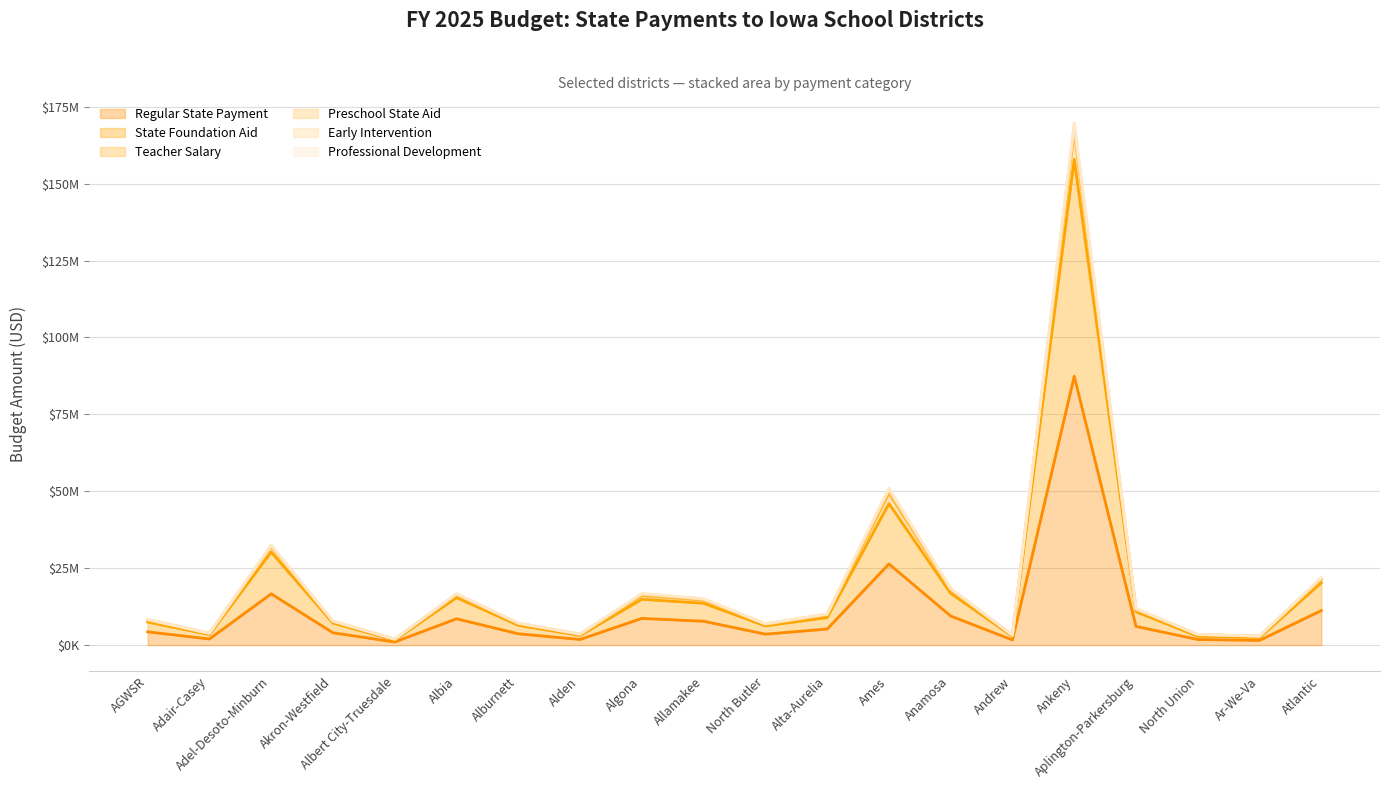

In State Foundation Aid, how many points are higher than both neighbors (excluding endpoints)?

5